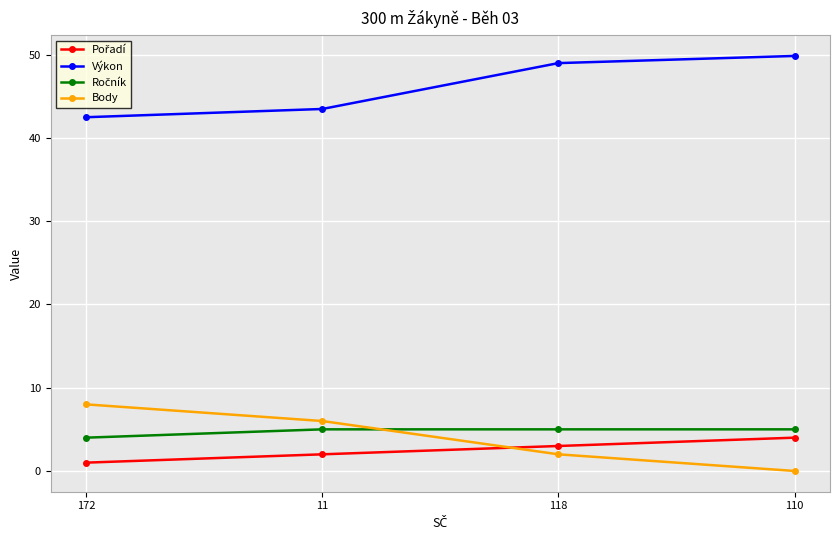

What is the spread (max minus min) of values at 11?

41.5